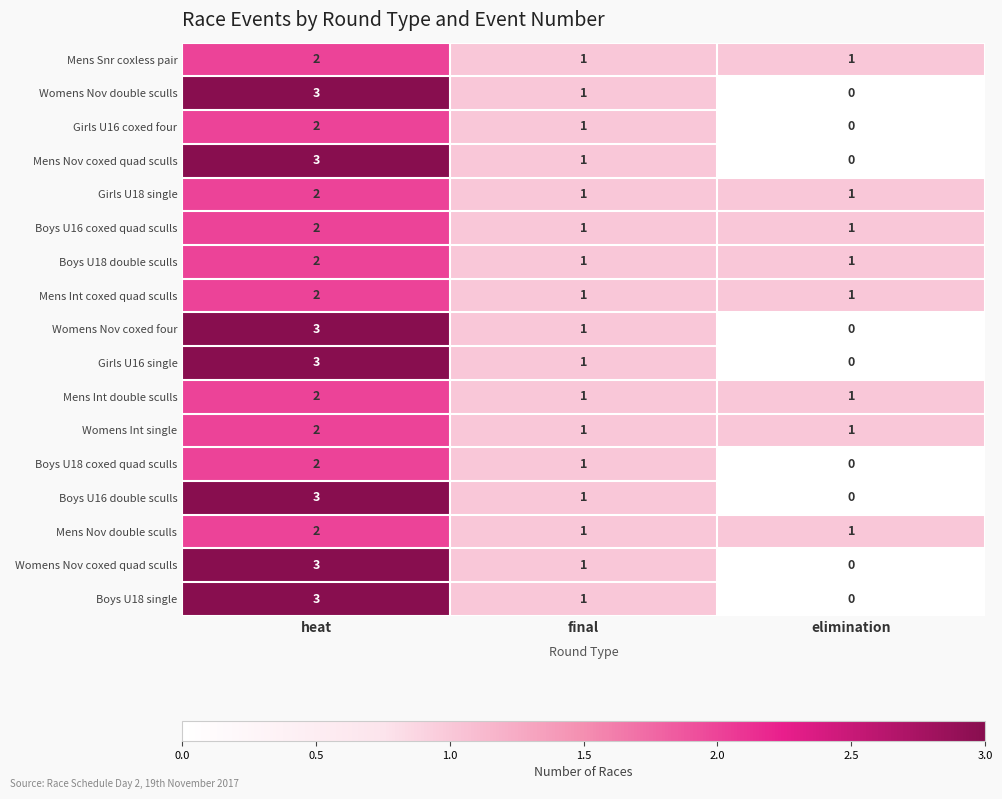

At how many categories does at least one series exceed 0?

3